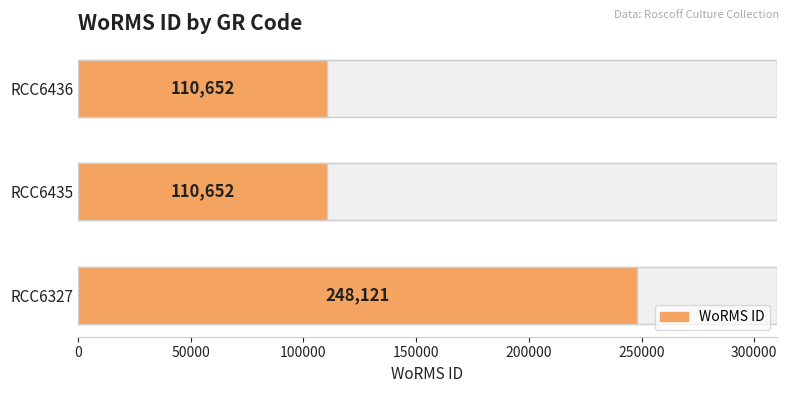

Reading left to right, what are all the values shown in this chart?

248121	110652	110652